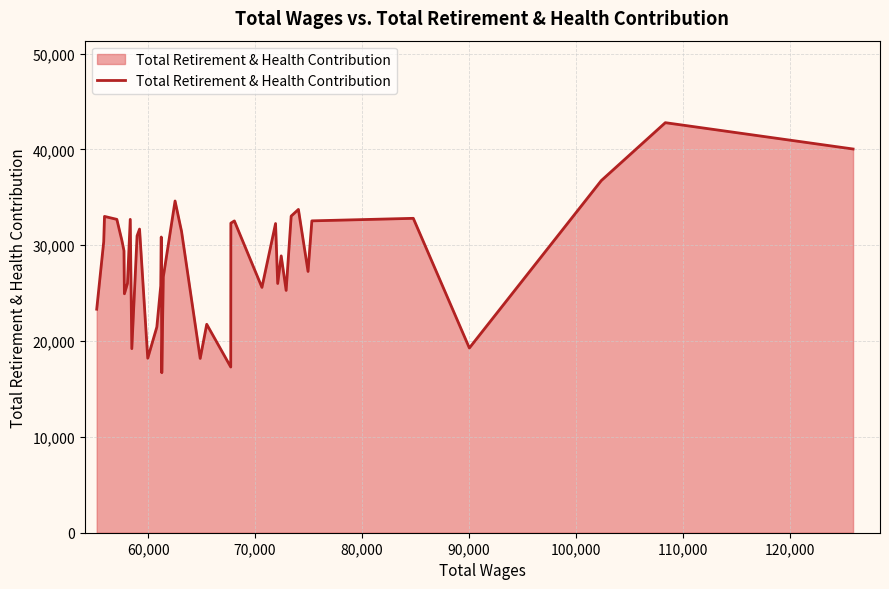

What is the smallest value displayed?

16694